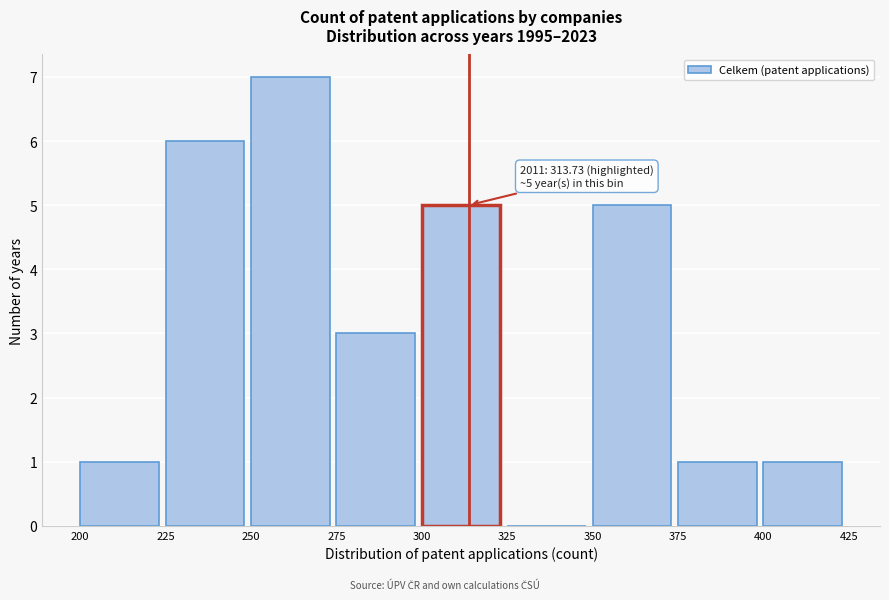

Over which range of the x-axis is the bar tallest?

250 to 275